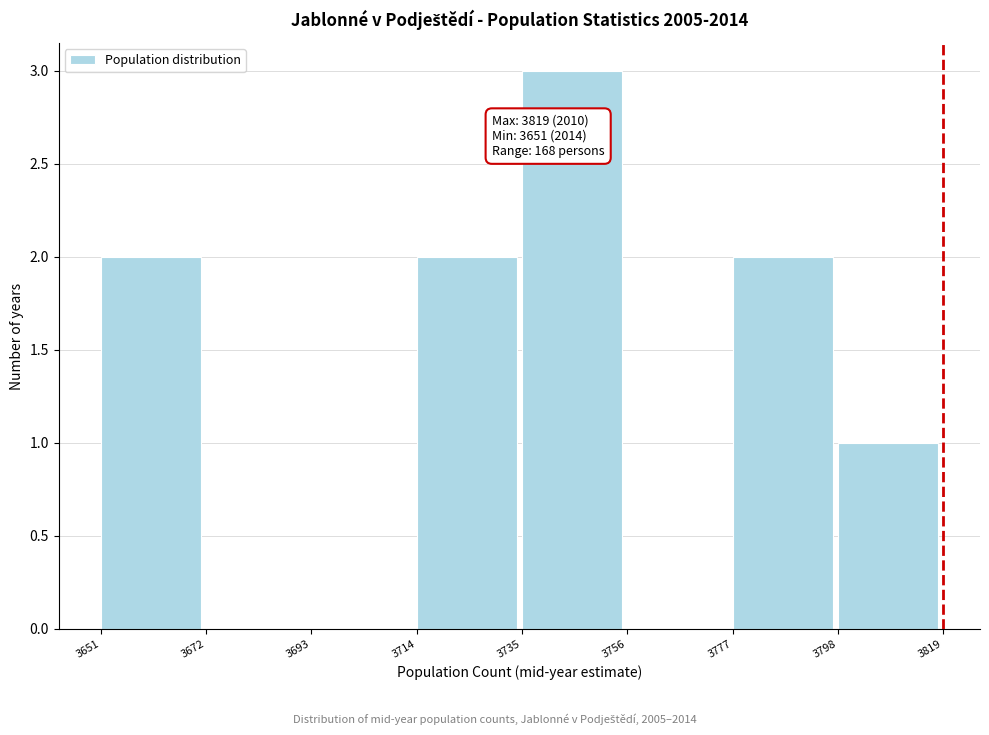

Which range on the x-axis has the tallest bar?

3735 to 3756